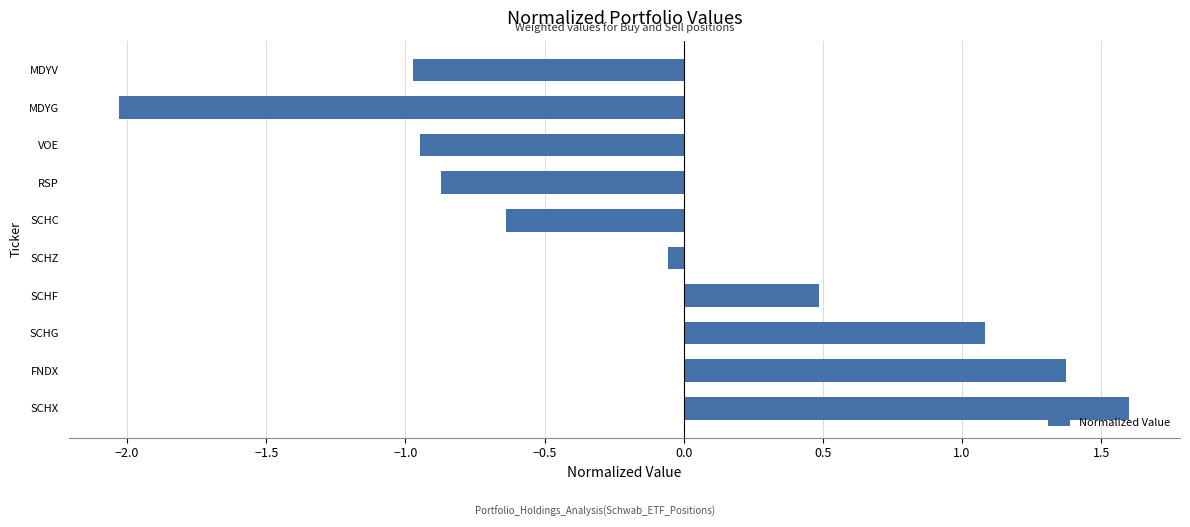

The chart shows a value of 1.6 at SCHX. True or false?

True